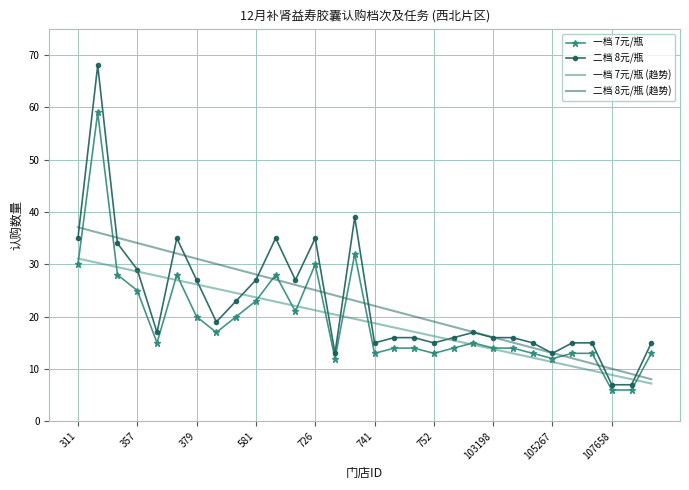

After their last crossing, which series has the higher values: 二档 8元/瓶 (趋势) or 二档 8元/瓶?

二档 8元/瓶